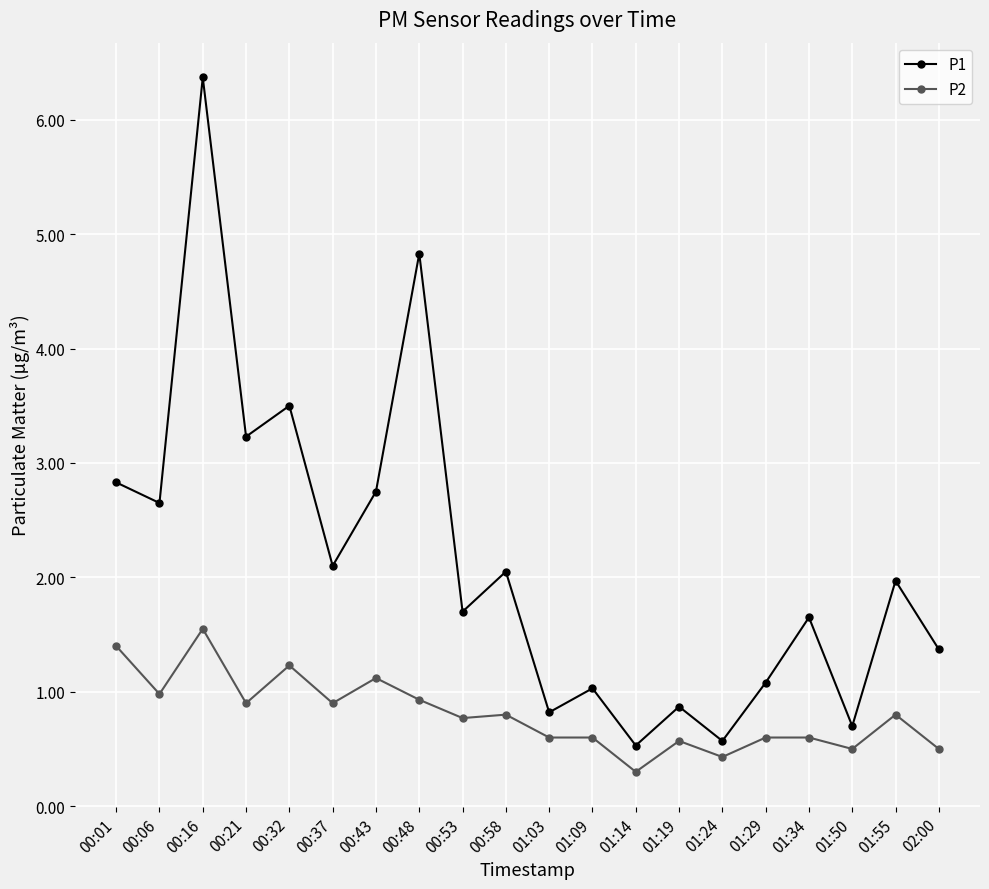

What is the difference between the P1 values at 00:06 and 01:55?

0.7